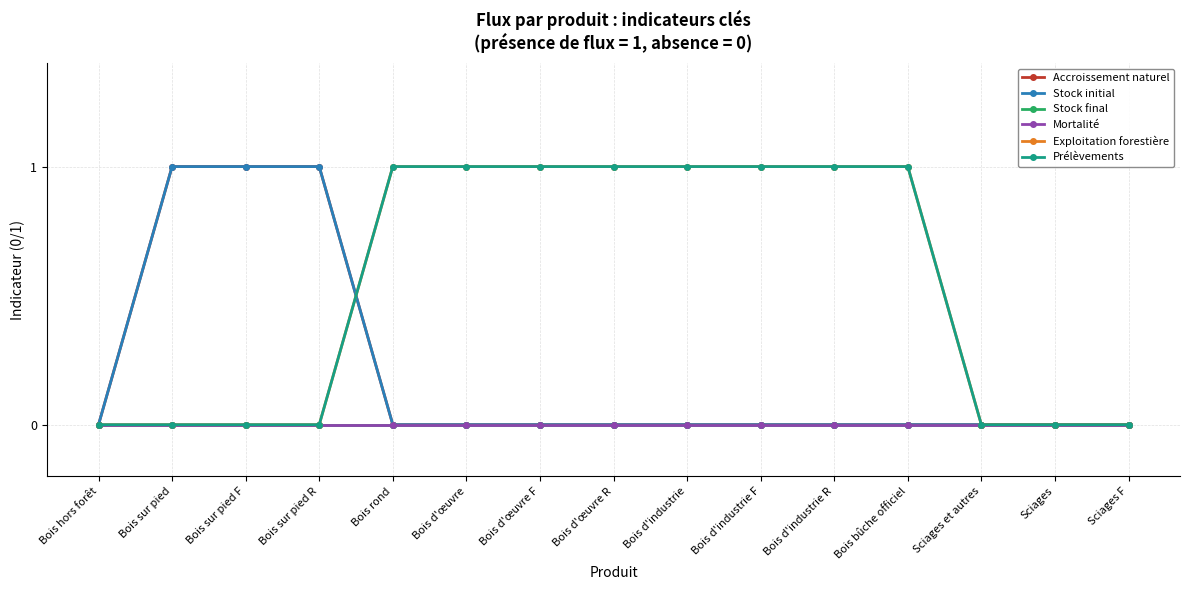

True or false: Stock initial has more than 0 points higher than both neighbors.

False